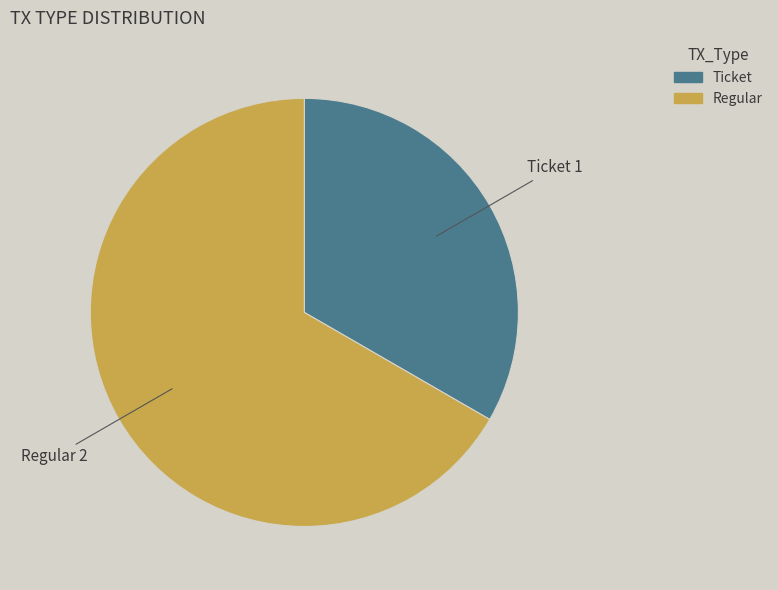

Rank the categories by value from lowest to highest.

Ticket, Regular